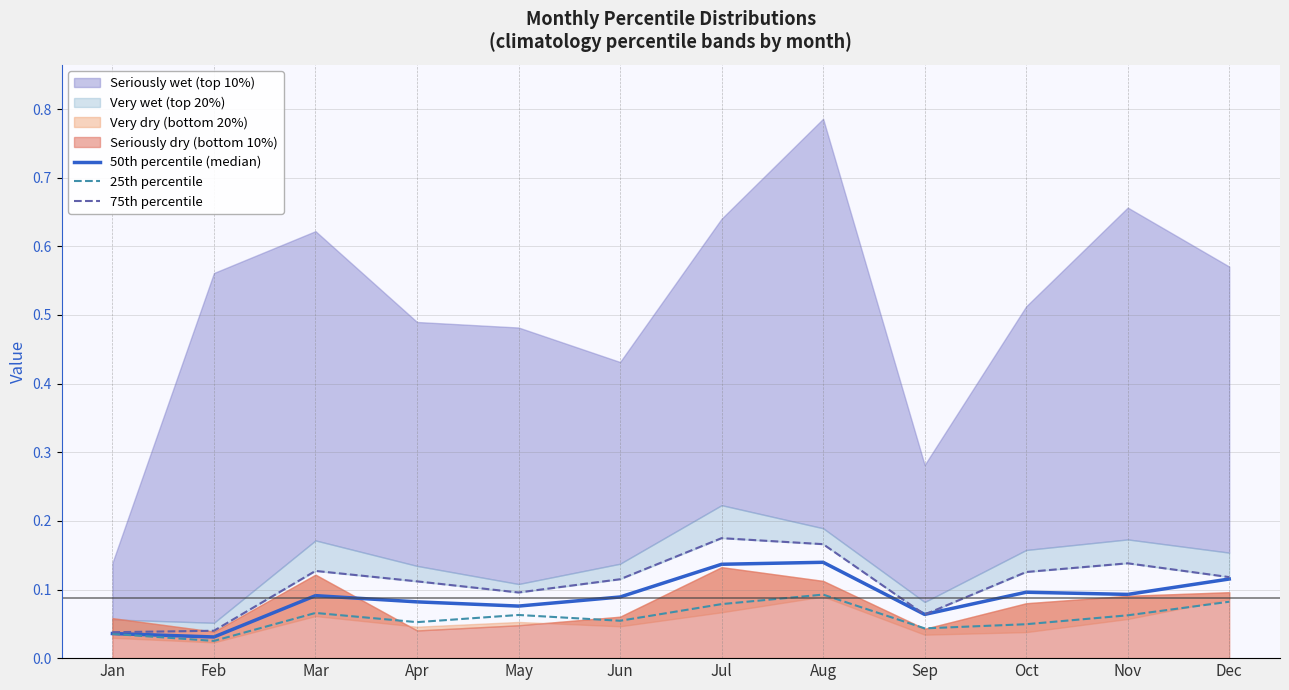

In 75th percentile, how many points are higher than both neighbors (excluding endpoints)?

3